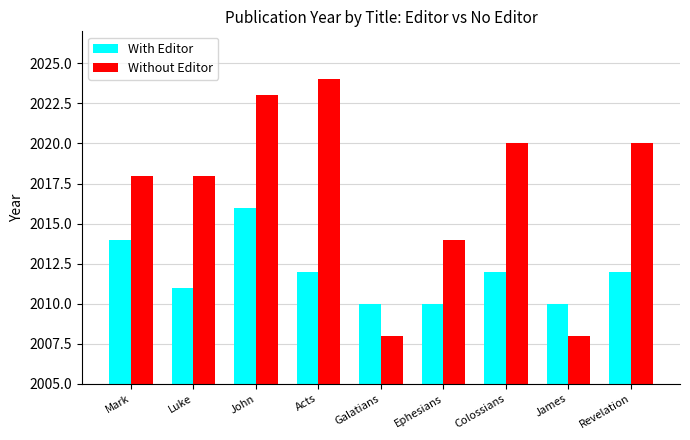

What is the highest value of the With Editor series?

2016